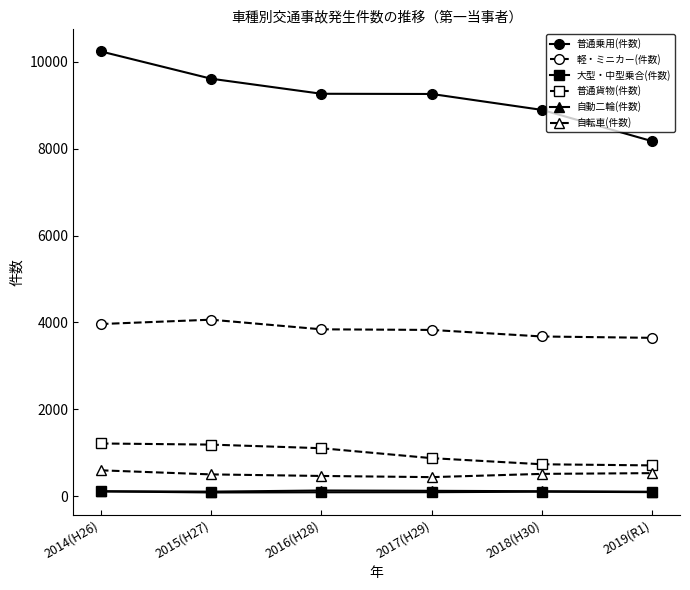

Between 2014(H26) and 2017(H29), which series saw the biggest shift?

普通乗用(件数)